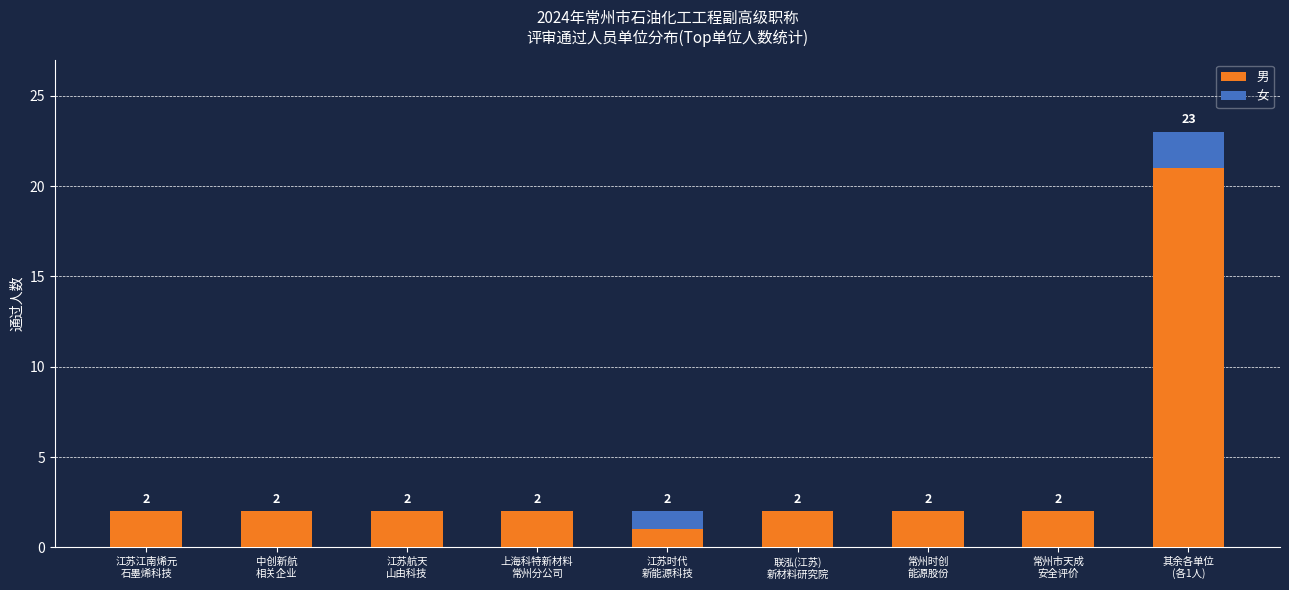

What is the sum of all 男 values?

36